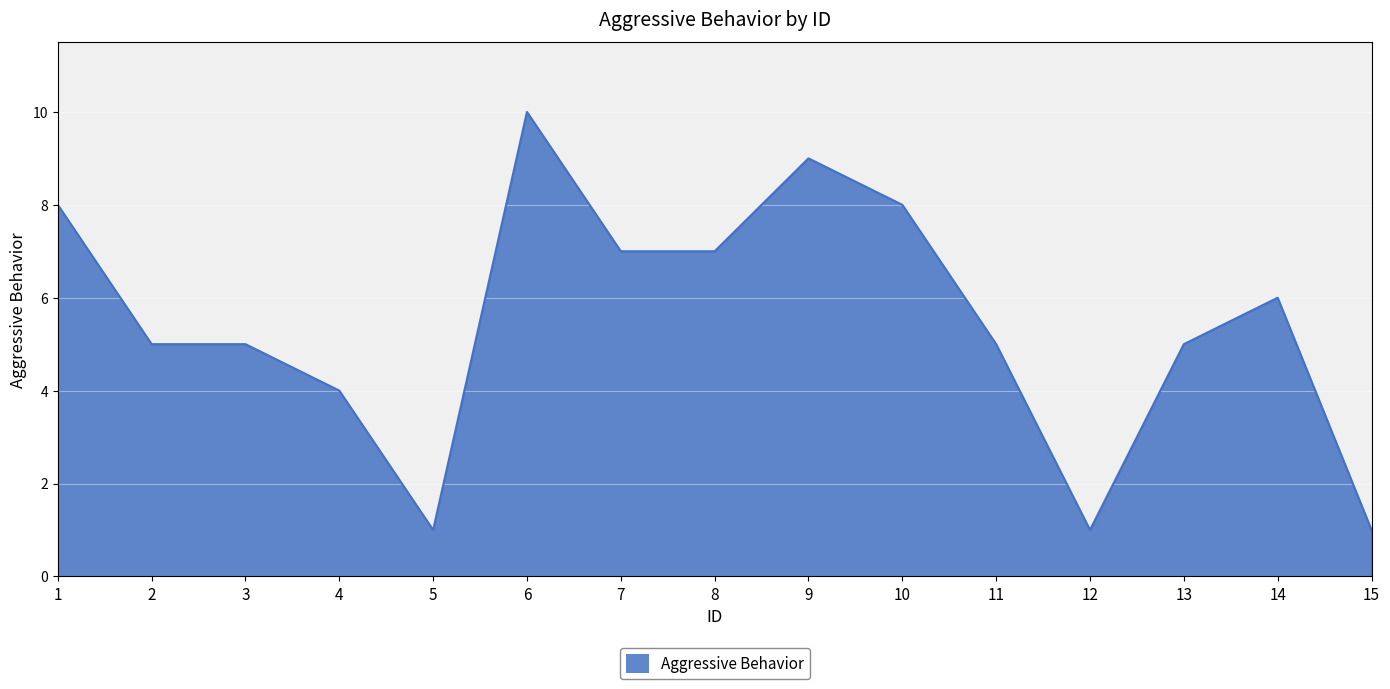

True or false: there are more than 2 points higher than both neighbors.

True